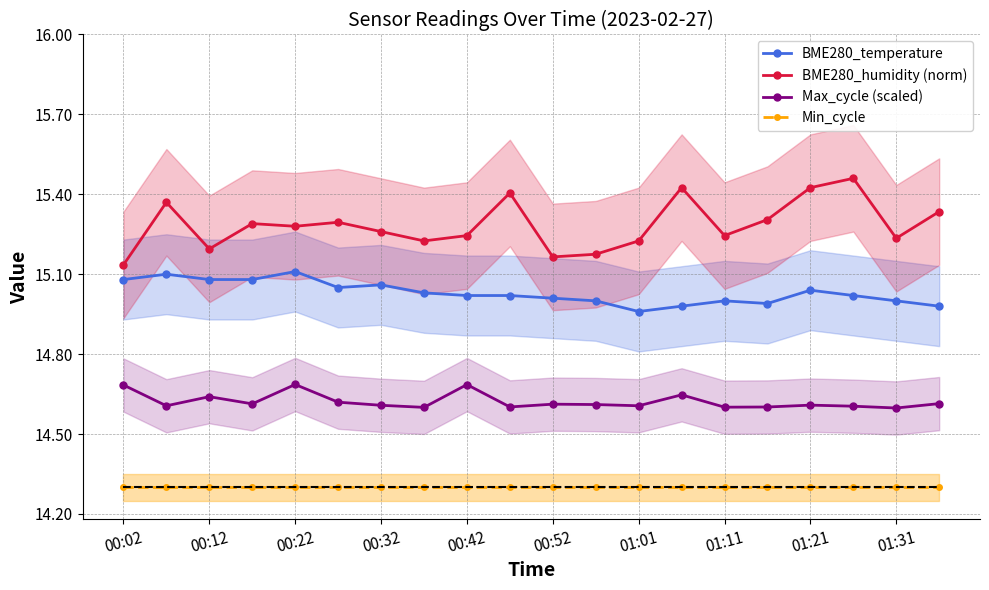

At how many categories does at least one series exceed 15?

20